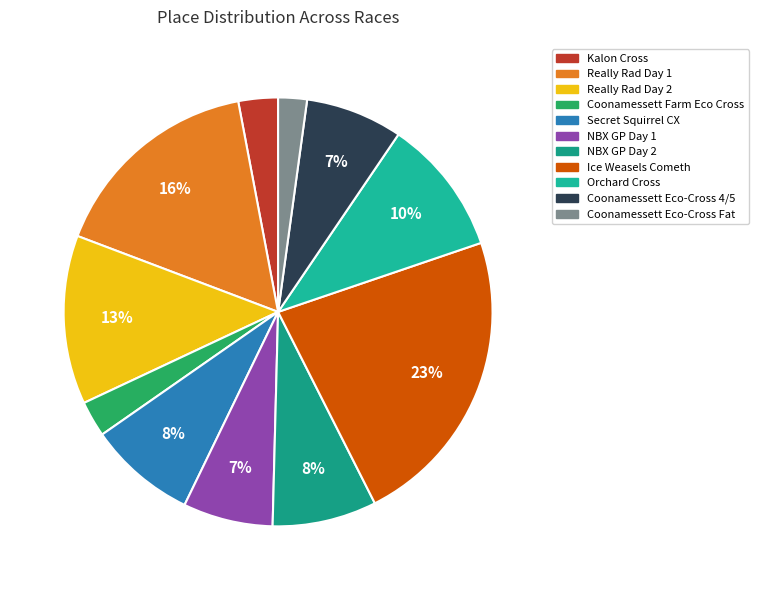

What is the largest slice in the pie chart?

Ice Weasels Cometh